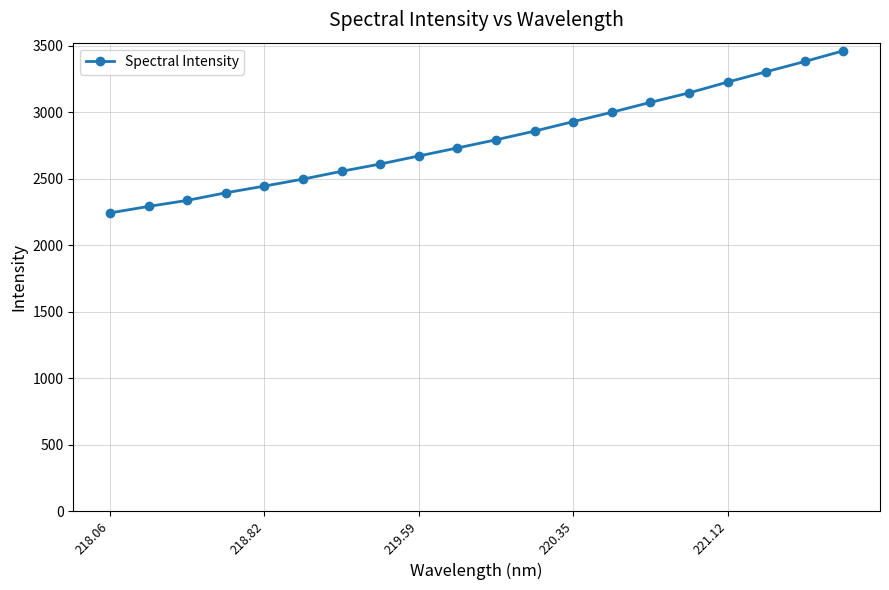

What is the smallest value displayed?

2243.2